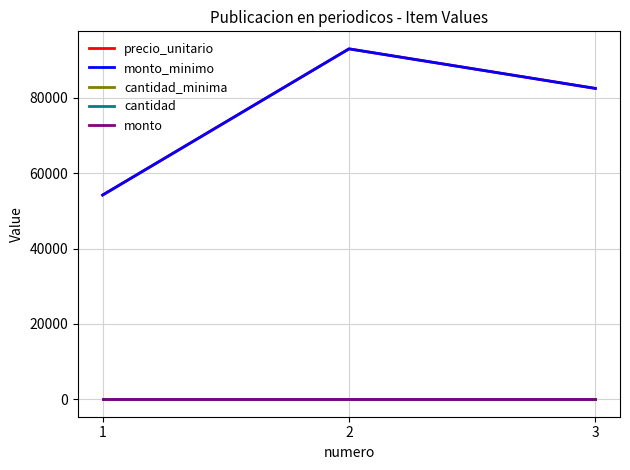

Does the chart have visible grid lines?

Yes